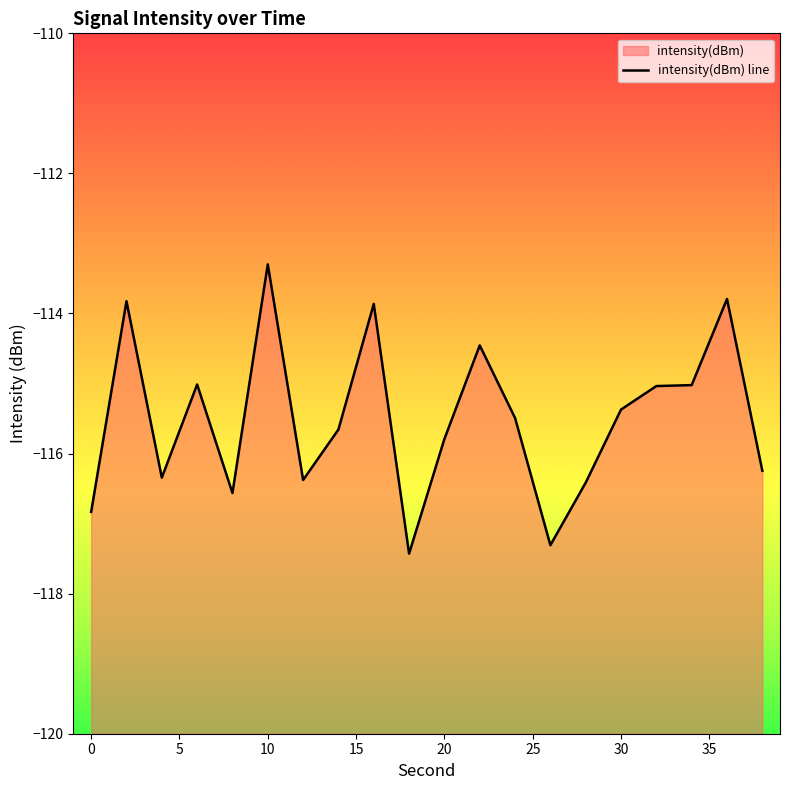

What is the value of the 10th point from the left?

-117.4